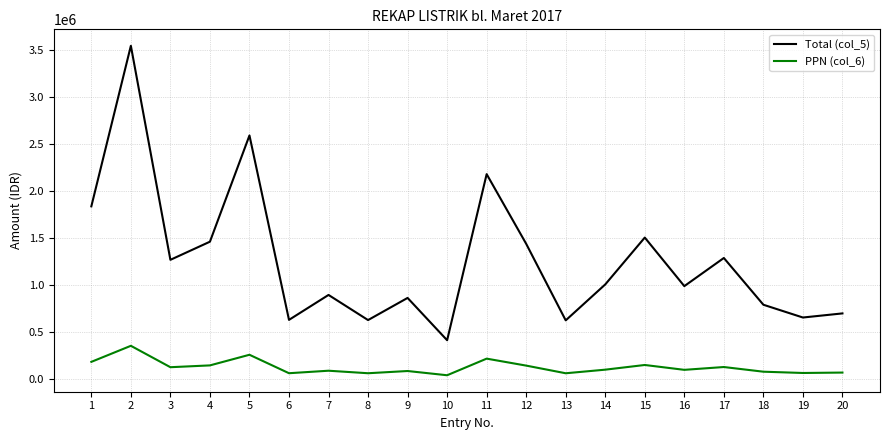

True or false: PPN (col_6) and Total (col_5) cross at least once.

False